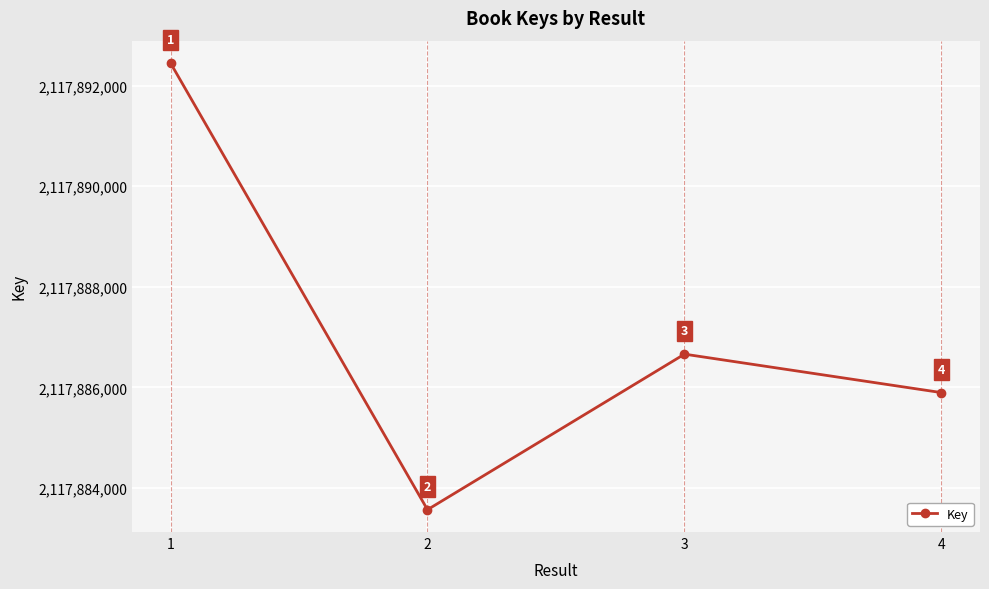

Rank the categories by value from highest to lowest.

1, 3, 4, 2